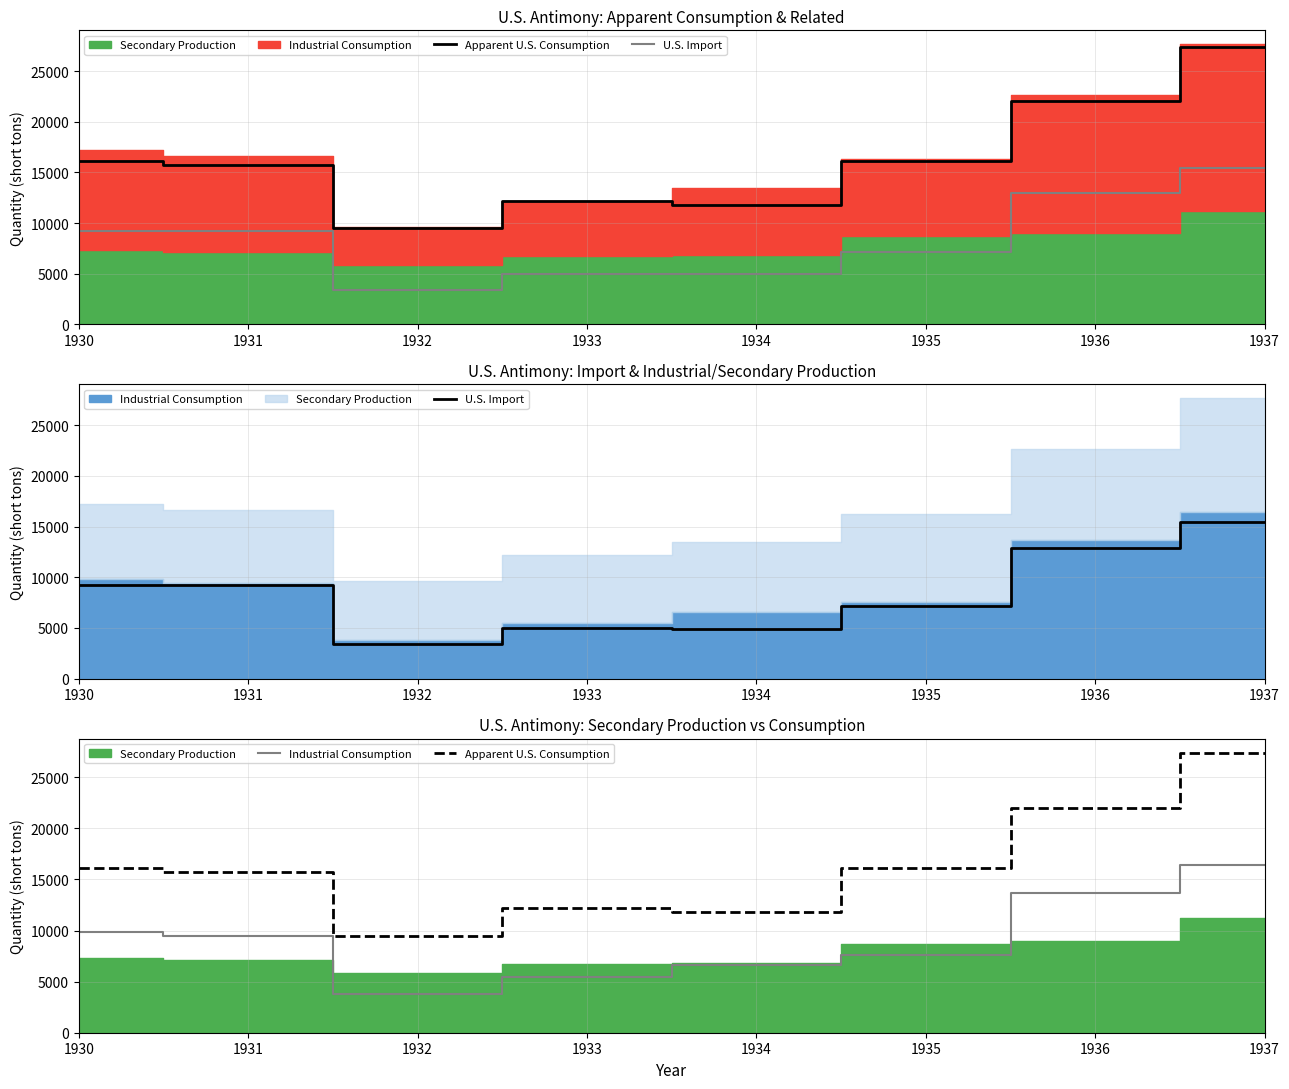

True or false: Industrial Consumption and U.S. Import intersect in this chart.

False